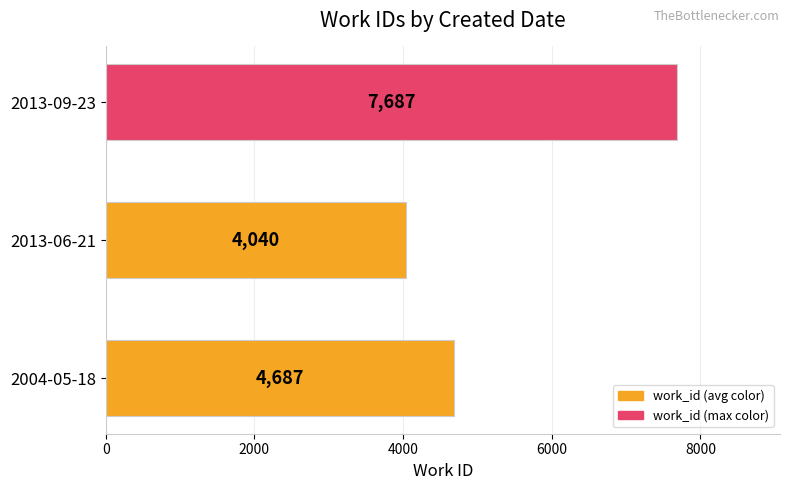

Count the values in the range 4040 to 7687.

3